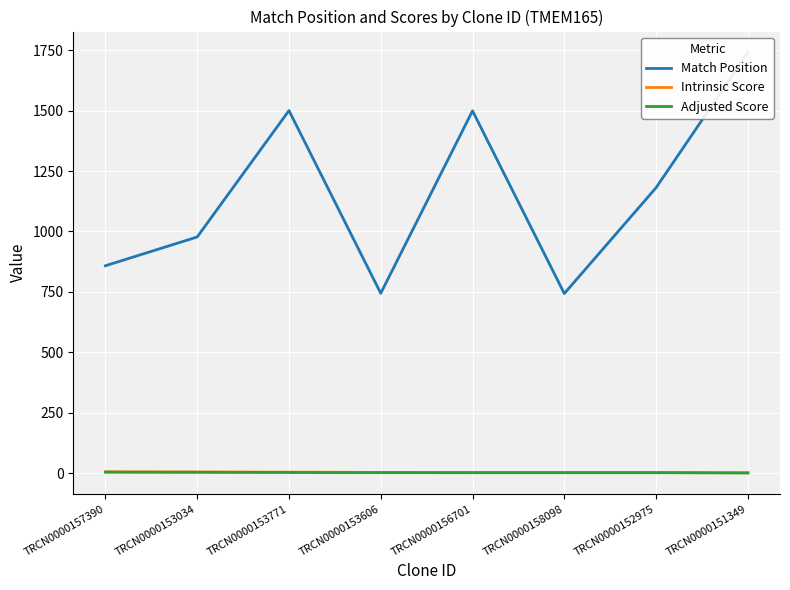

What is the minimum value for Match Position?

743.0